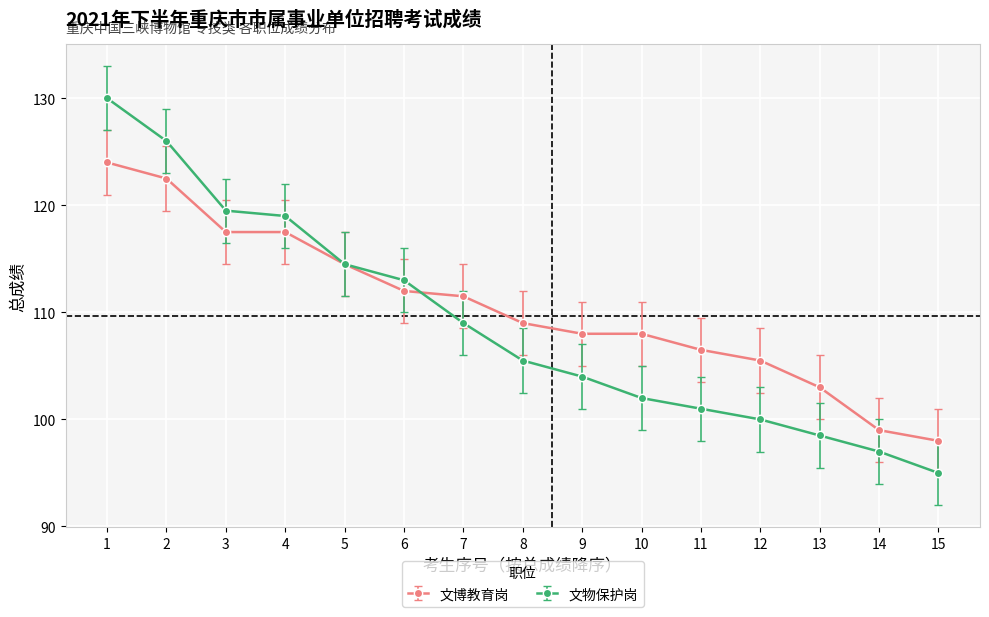

What is the approximate value of 文物保护岗 at 6?

113.0